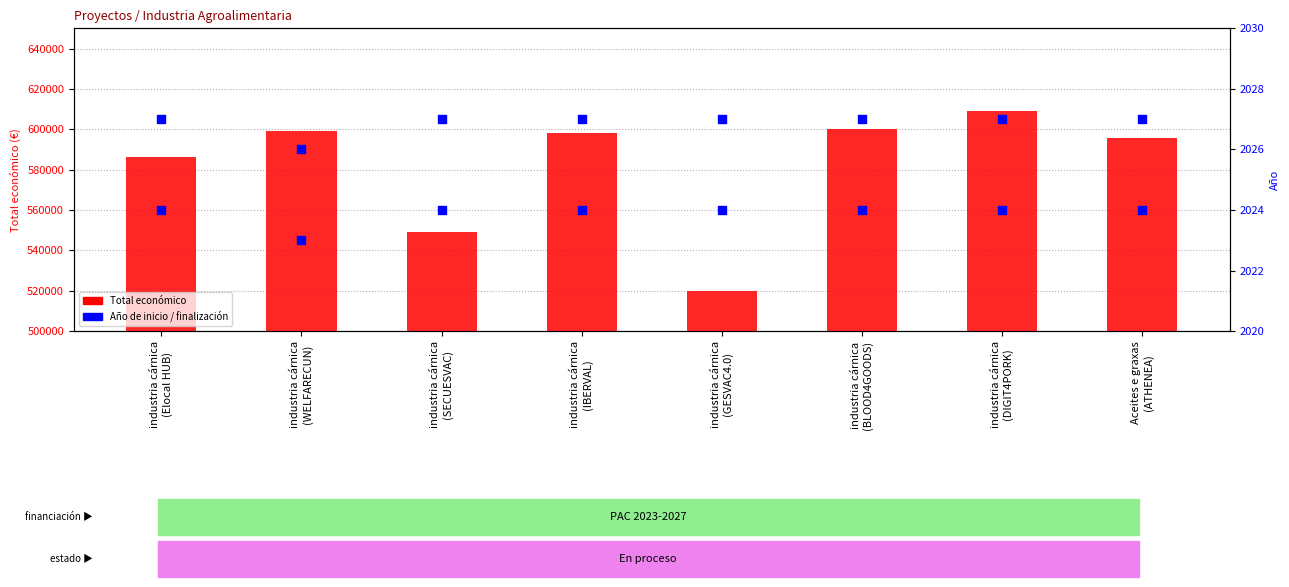

Which series reaches the minimum Y coordinate?

Año de inicio